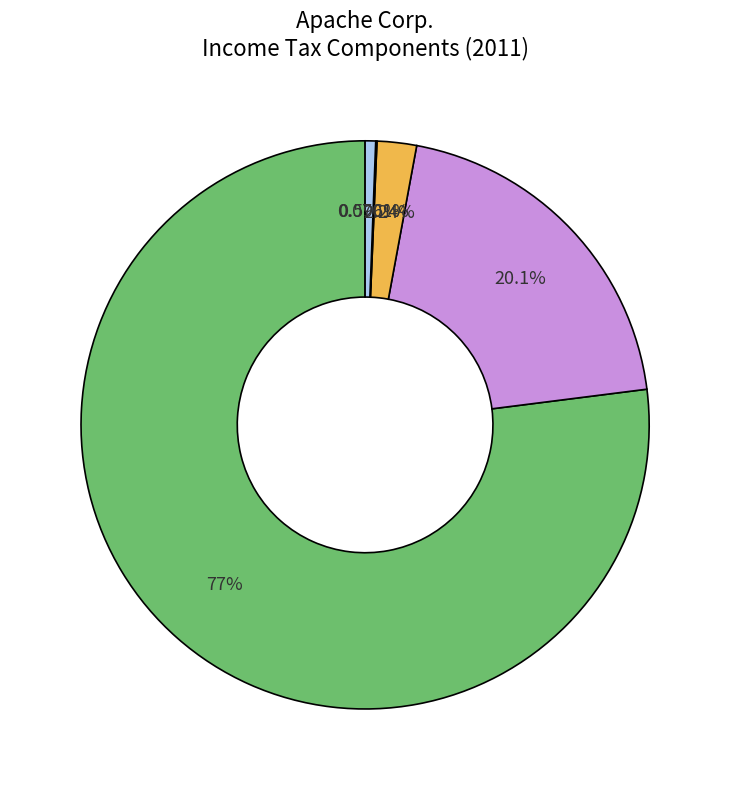

Does any single category account for the majority?

Yes